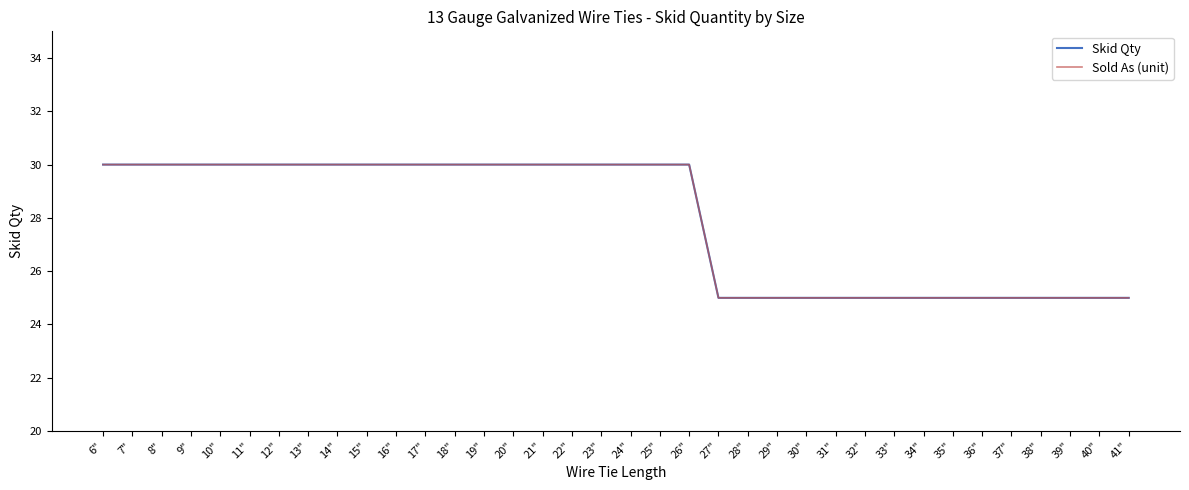

Which category has the highest value in the Skid Qty series?

6"